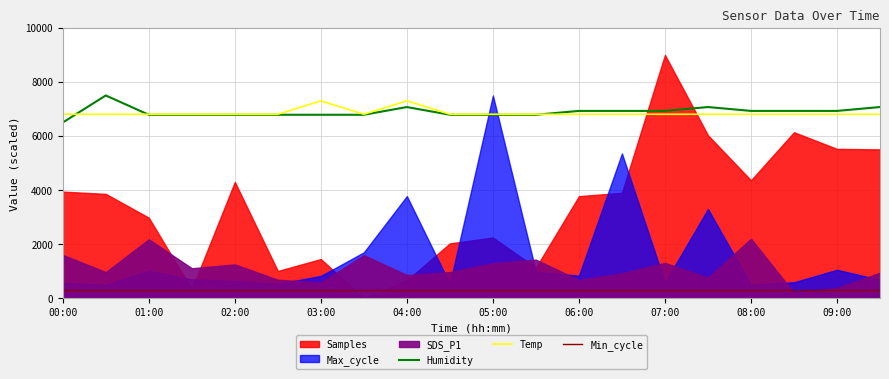

What is the maximum value for Humidity?

7500.0